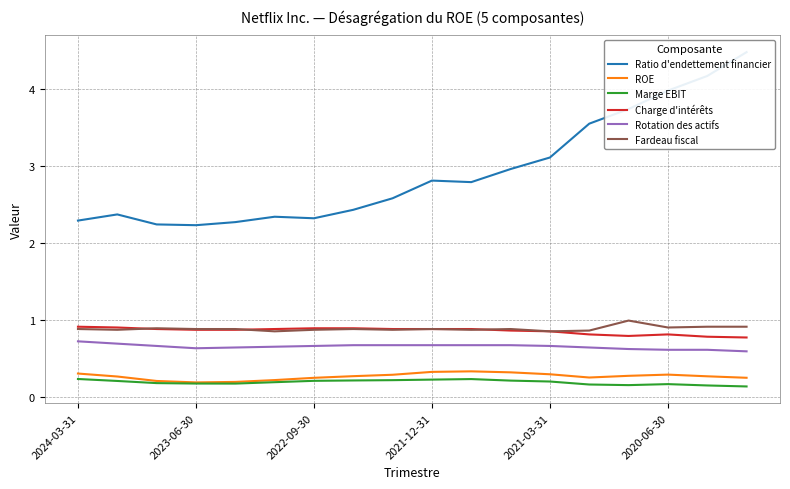

True or false: Marge EBIT and Fardeau fiscal intersect in this chart.

False